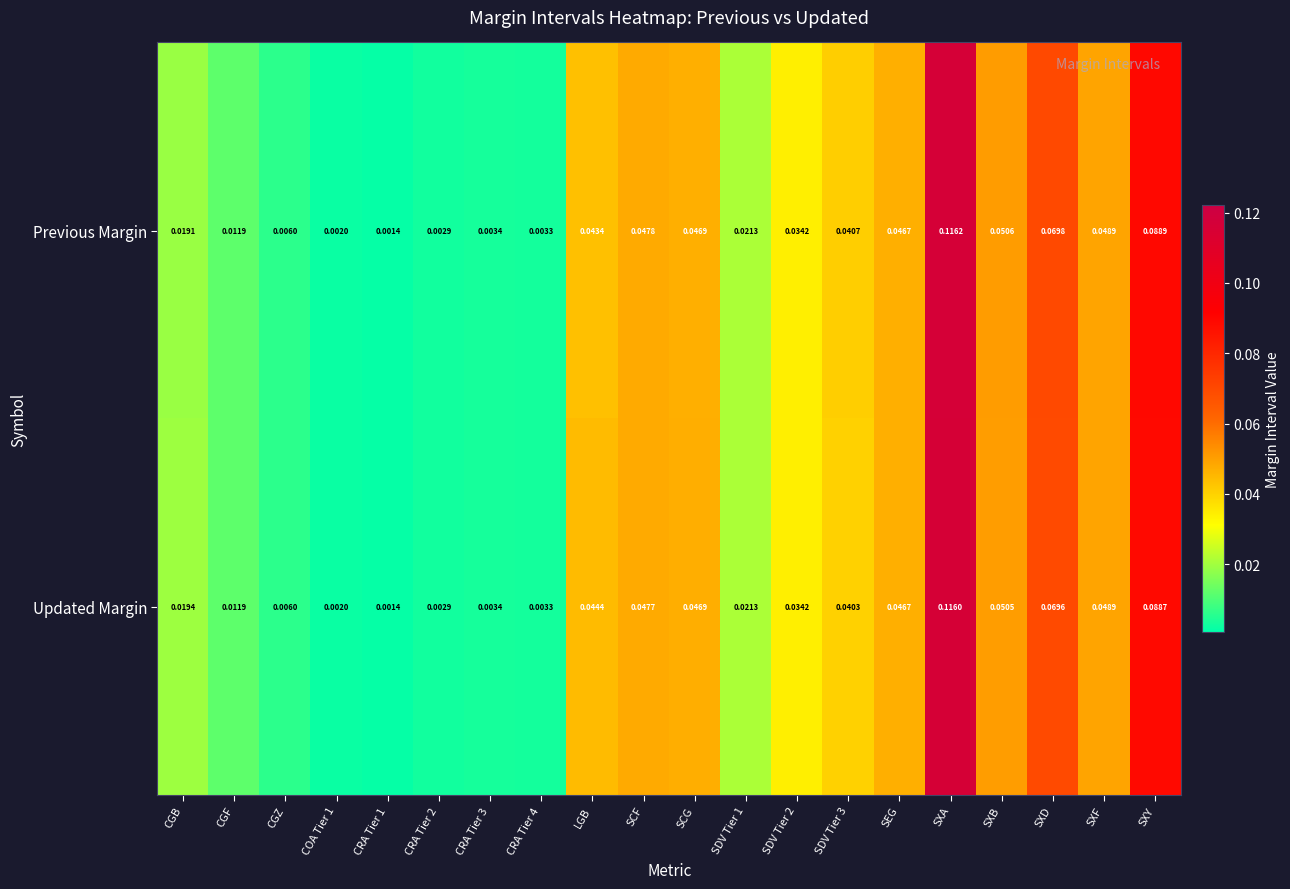

Rank the series at SXA from lowest to highest value.

Updated Margin, Previous Margin